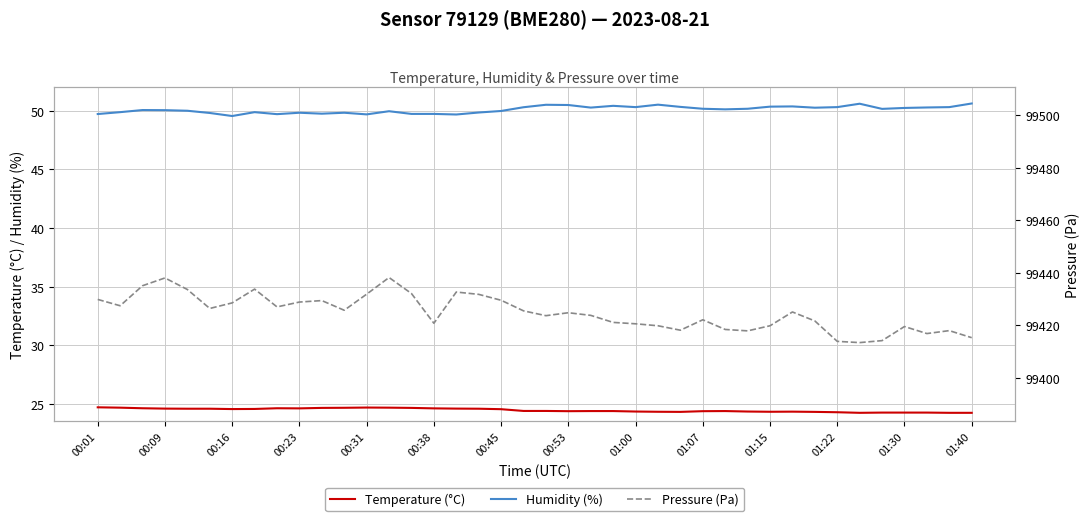

What is the smallest value displayed?

24.2